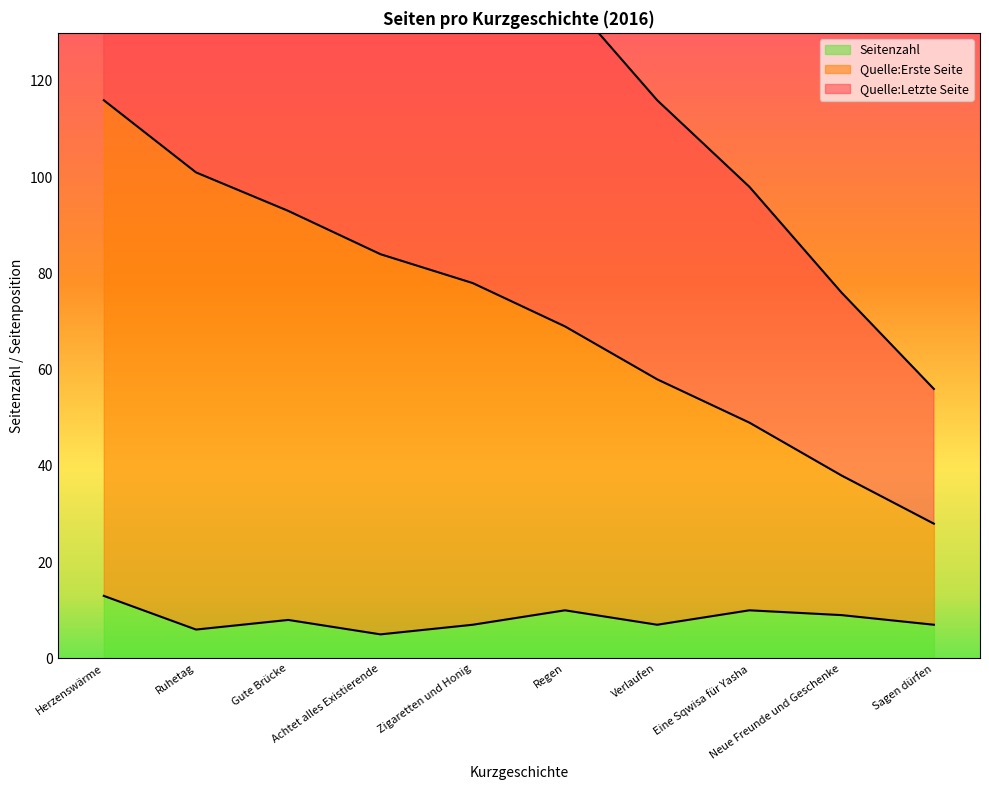

Reading right to left, list all the values displayed in this chart.

Quelle:Erste Seite: Sagen dürfen=28	Neue Freunde und Geschenke=38	Eine Sqwisa für Yasha=49	Verlaufen=58	Regen=69	Zigaretten und Honig=78	Achtet alles Existierende=84	Gute Brücke=93	Ruhetag=101	Herzenswärme=116
Quelle:Letzte Seite: Sagen dürfen=56	Neue Freunde und Geschenke=76	Eine Sqwisa für Yasha=98	Verlaufen=116	Regen=138	Zigaretten und Honig=156	Achtet alles Existierende=168	Gute Brücke=186	Ruhetag=202	Herzenswärme=232
Seitenzahl: Sagen dürfen=7	Neue Freunde und Geschenke=9	Eine Sqwisa für Yasha=10	Verlaufen=7	Regen=10	Zigaretten und Honig=7	Achtet alles Existierende=5	Gute Brücke=8	Ruhetag=6	Herzenswärme=13